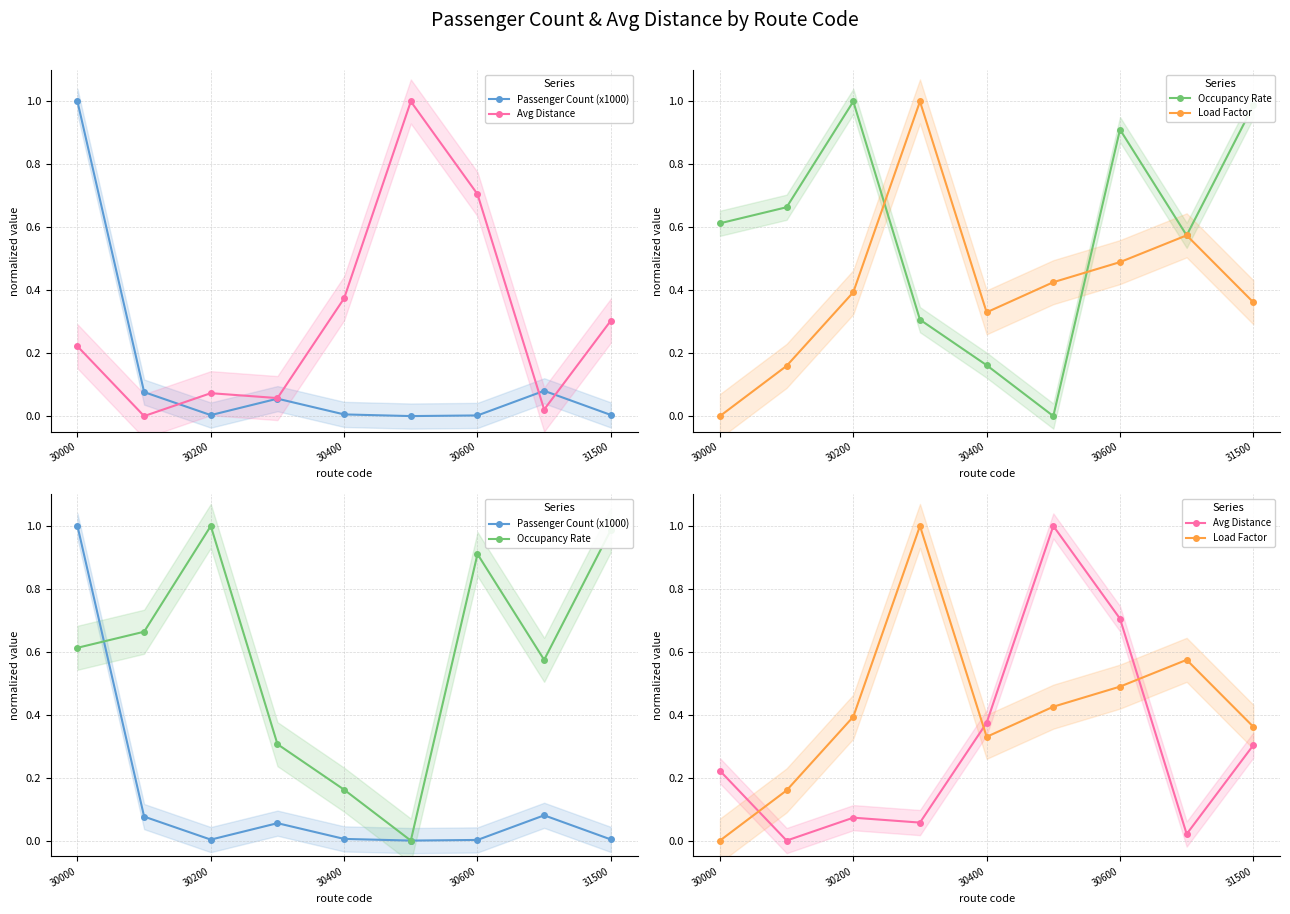

Which series has the widest spread of values?

Passenger Count (x1000)